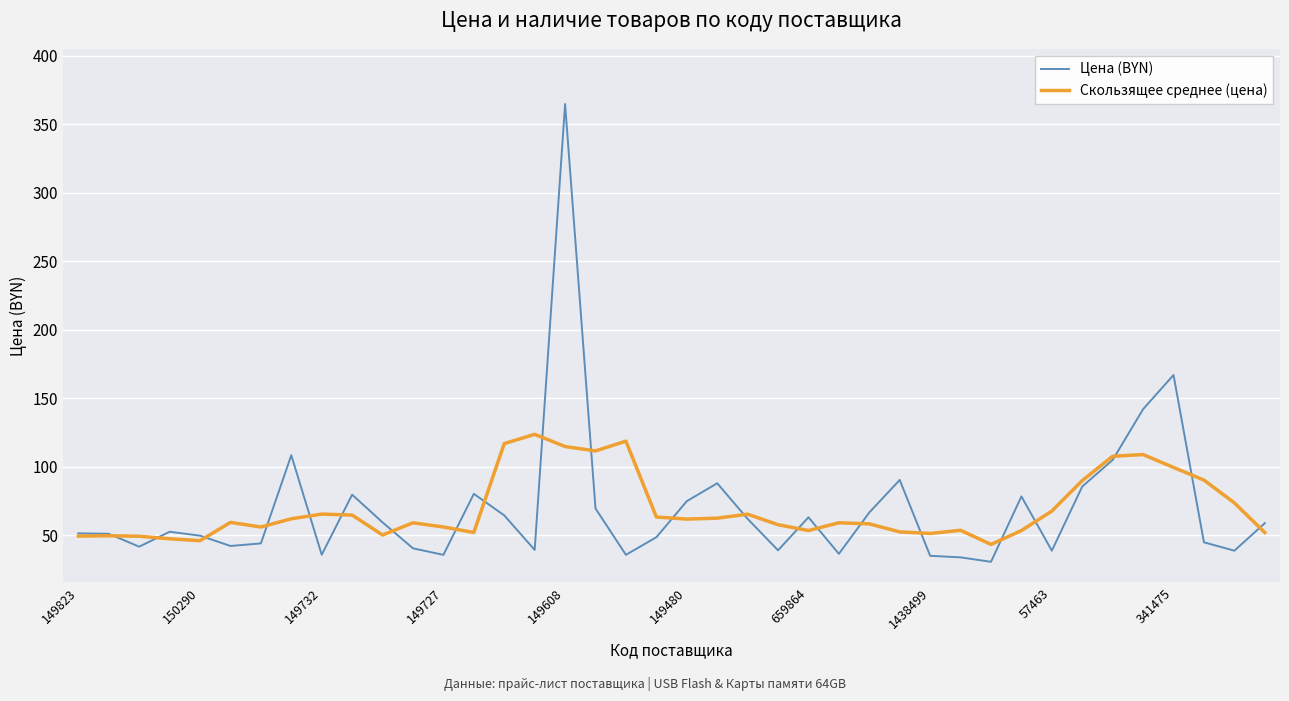

List the series in order of their peak value, highest first.

Цена (BYN), Скользящее среднее (цена)